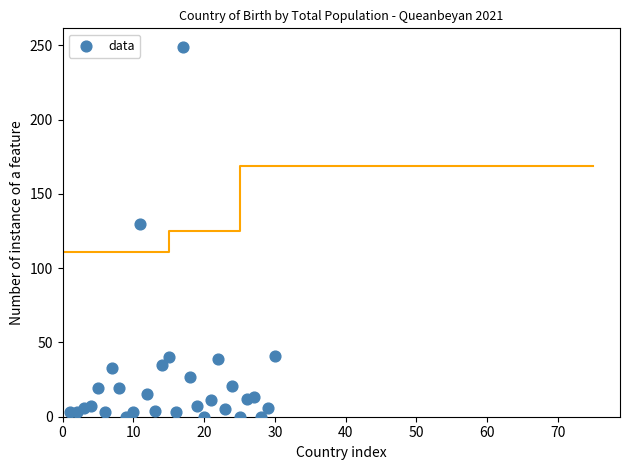

What Y value in the scatter plot is closest to 124?

130